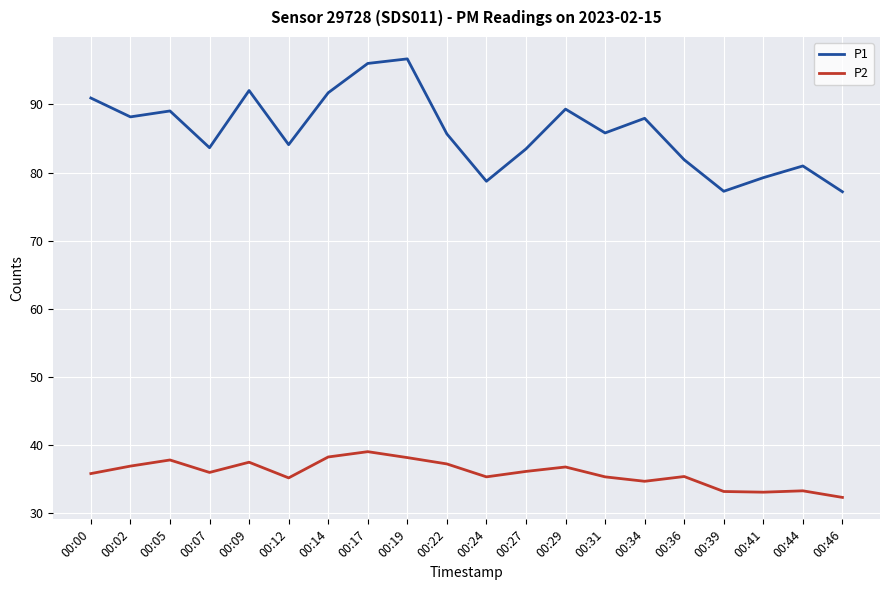

True or false: P2 has more than 1 interior local peaks.

True